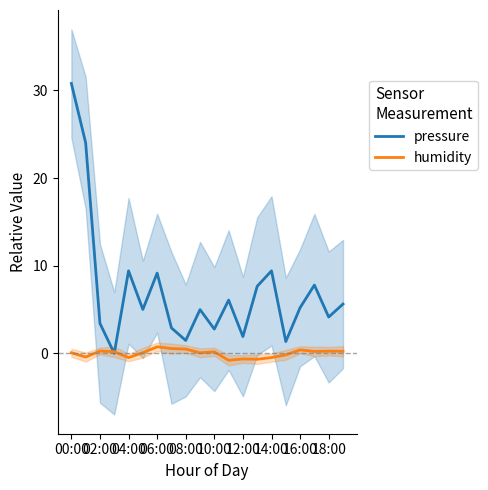

What is the difference between the second highest and second lowest values in the humidity series?

1.2